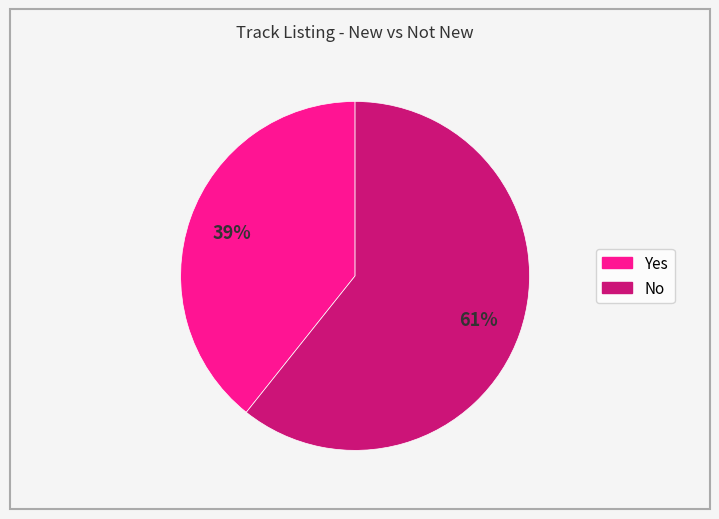

To the nearest percent, what is the average slice percentage?

50%